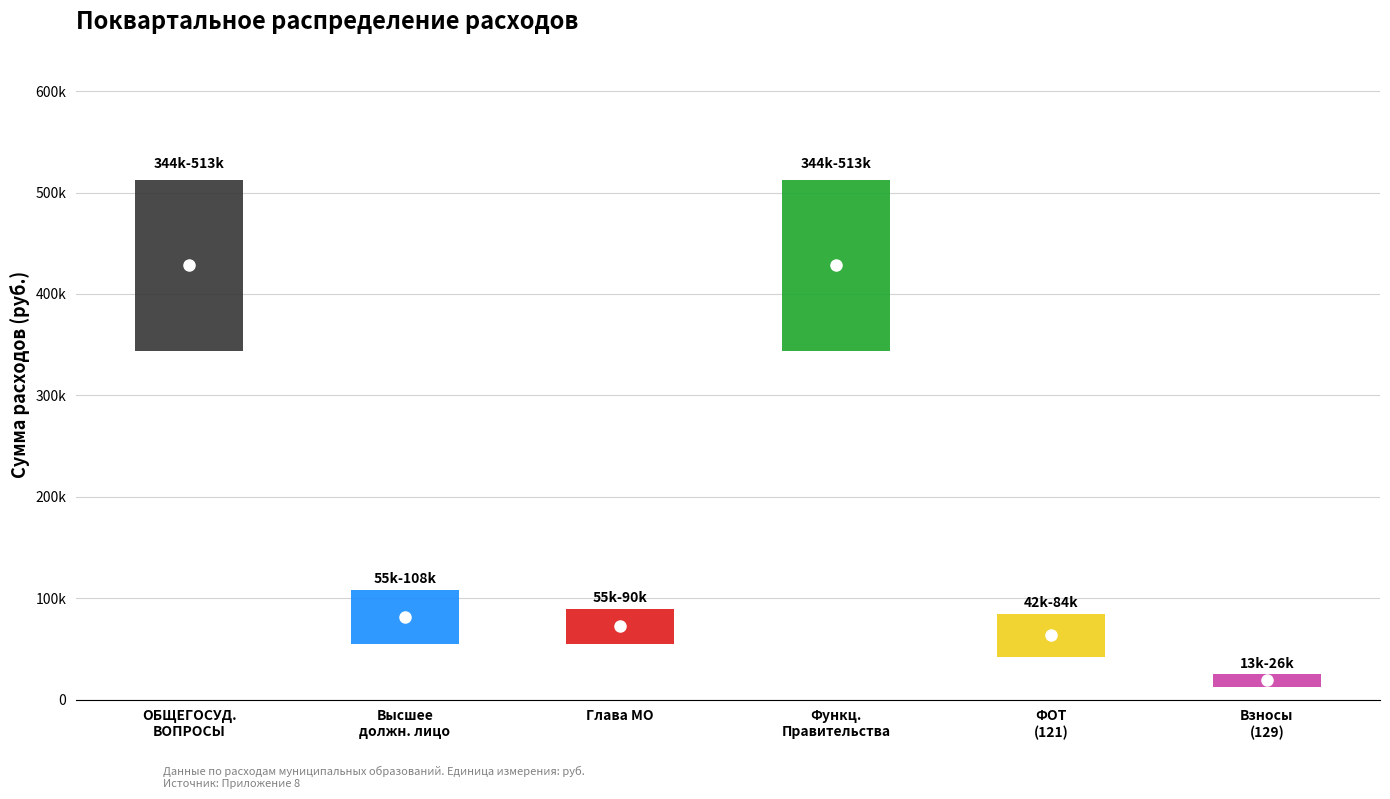

At how many categories does at least one series exceed 327342?

2